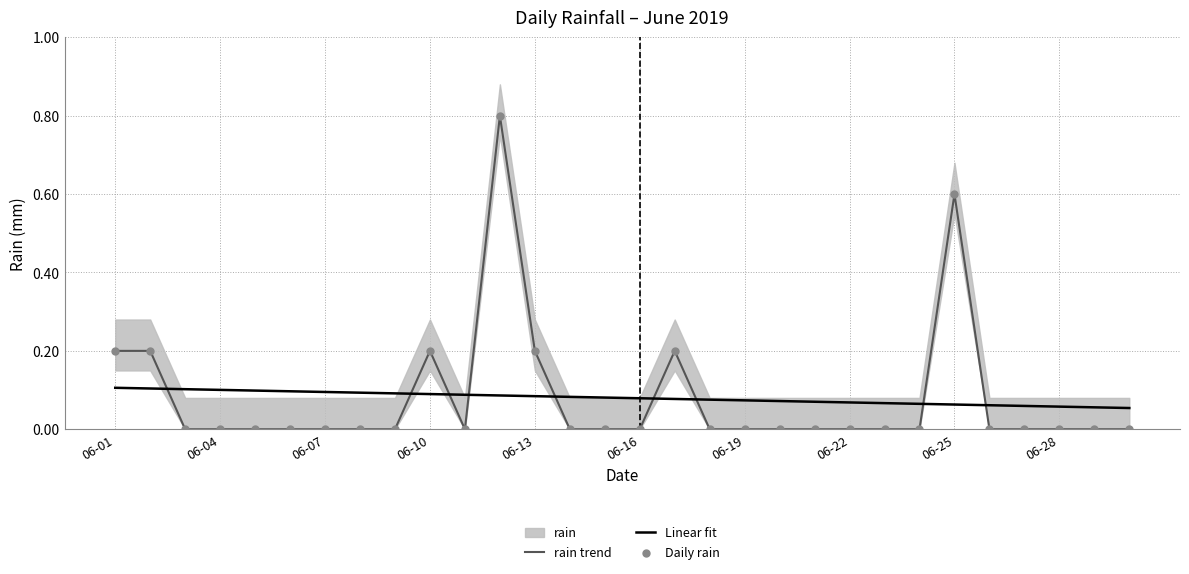

Which series reaches the maximum Y coordinate?

rain trend